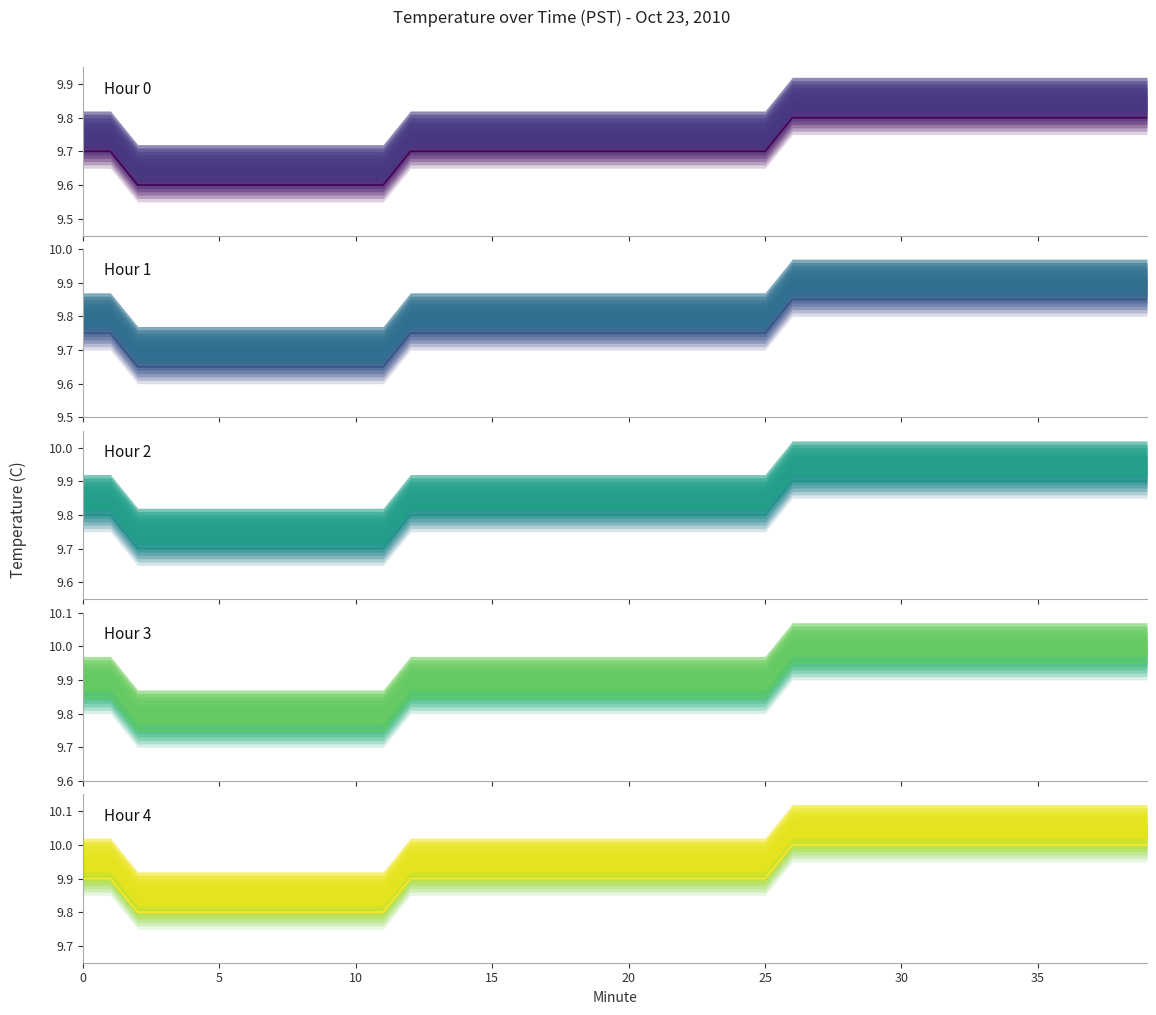

At how many categories does at least one series exceed 9?

40